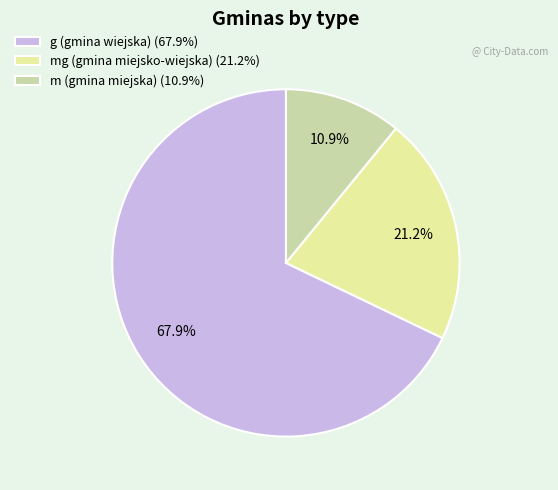

Is there a majority slice in this chart?

Yes